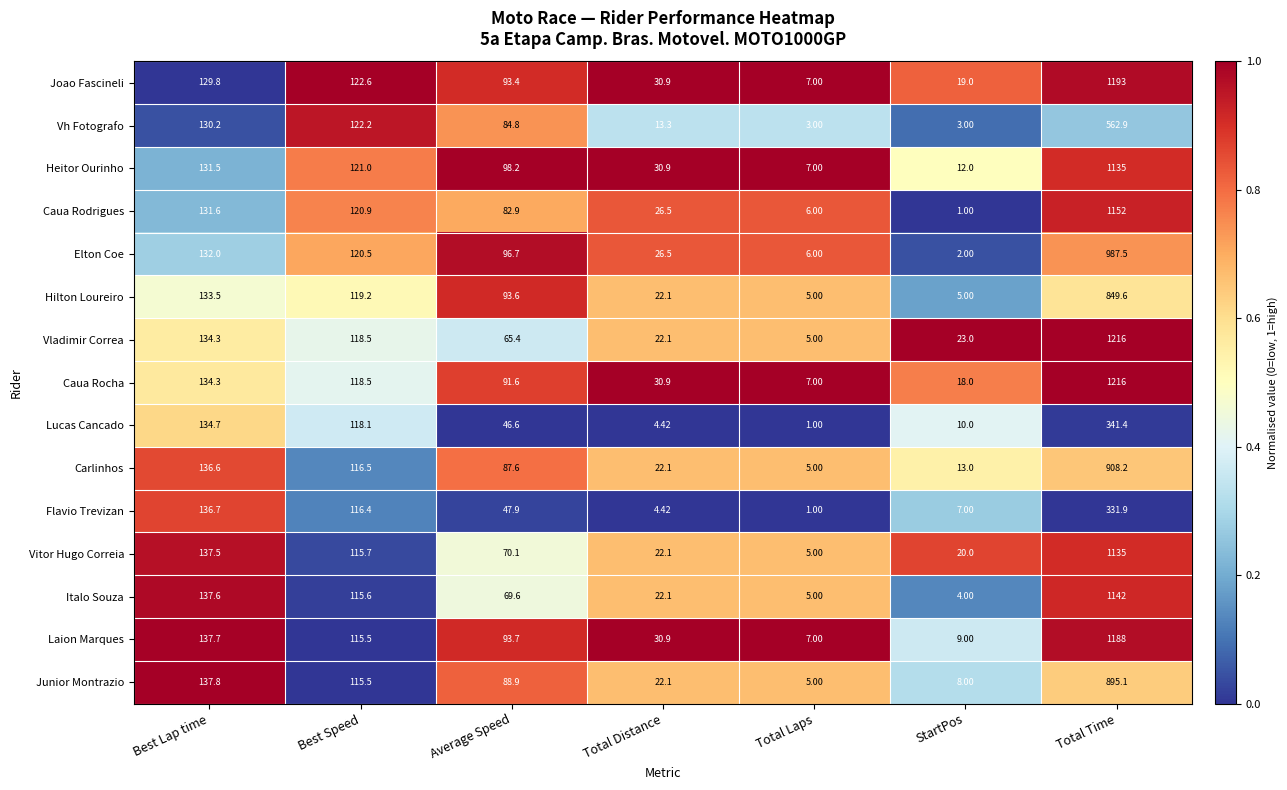

Rank the categories by Vladimir Correa value from lowest to highest.

Total Laps, Total Distance, StartPos, Average Speed, Best Speed, Best Lap time, Total Time